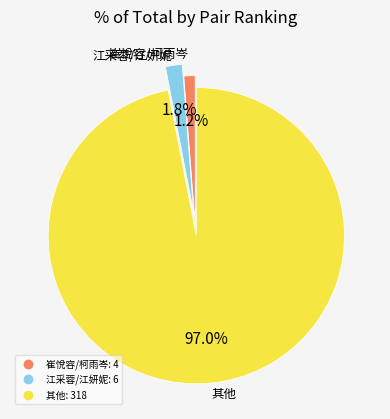

Is there a majority slice in this chart?

Yes